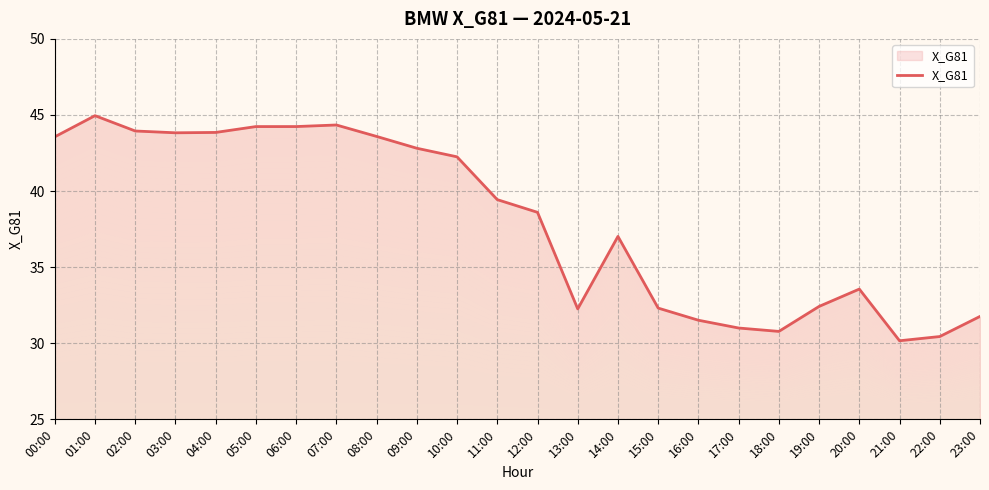

What is the change in value from 10:00 to 14:00?

-5.2